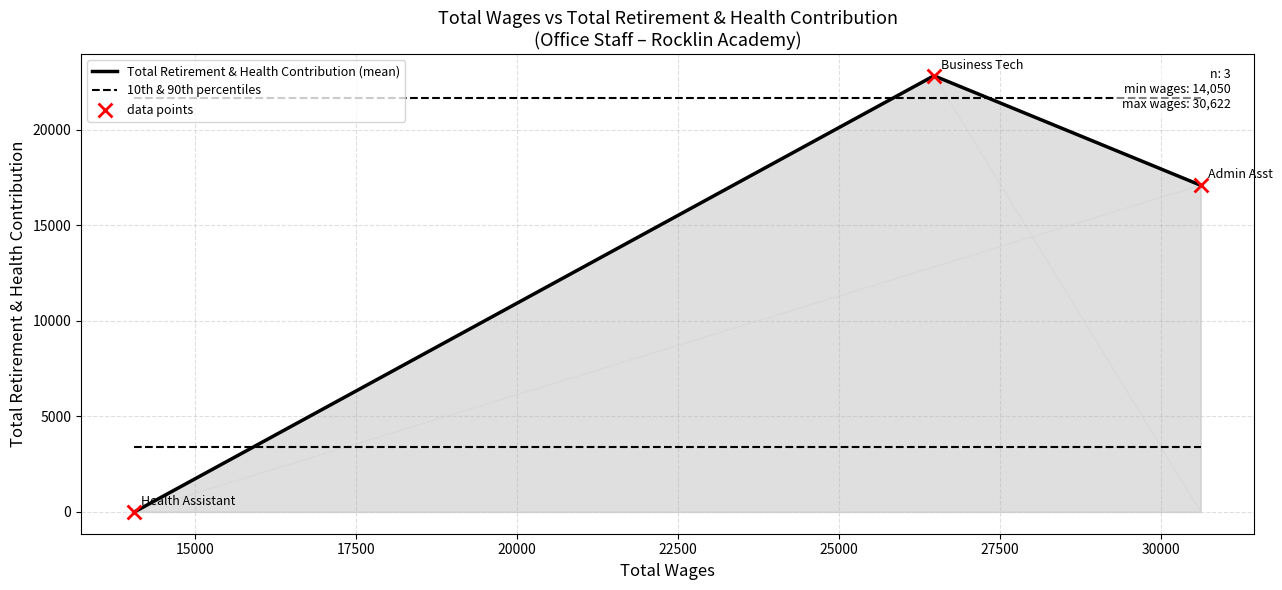

At how many categories does at least one series exceed 4123?

3